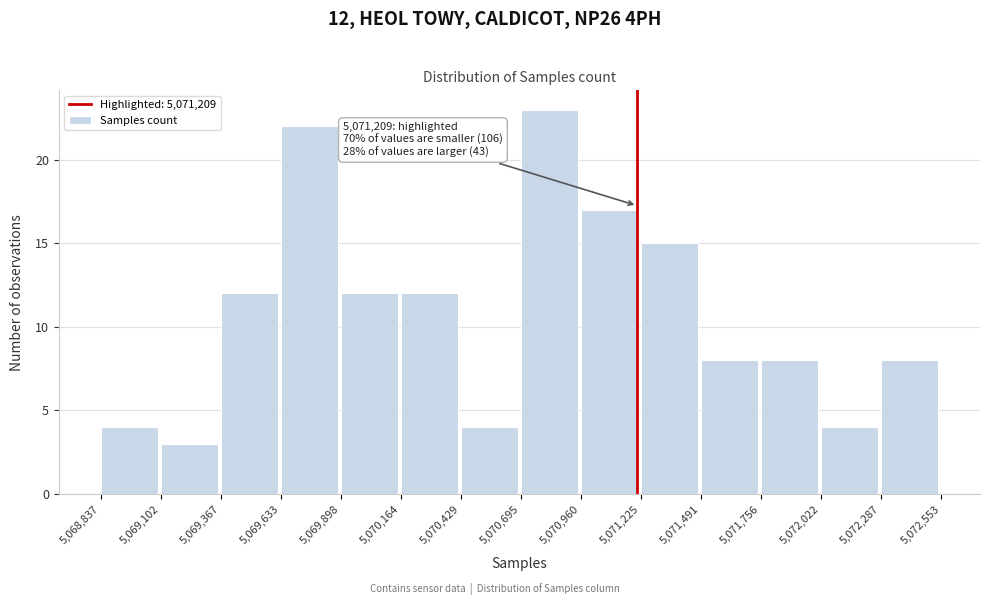

Which range on the x-axis has the tallest bar?

5,070,695 to 5,070,960